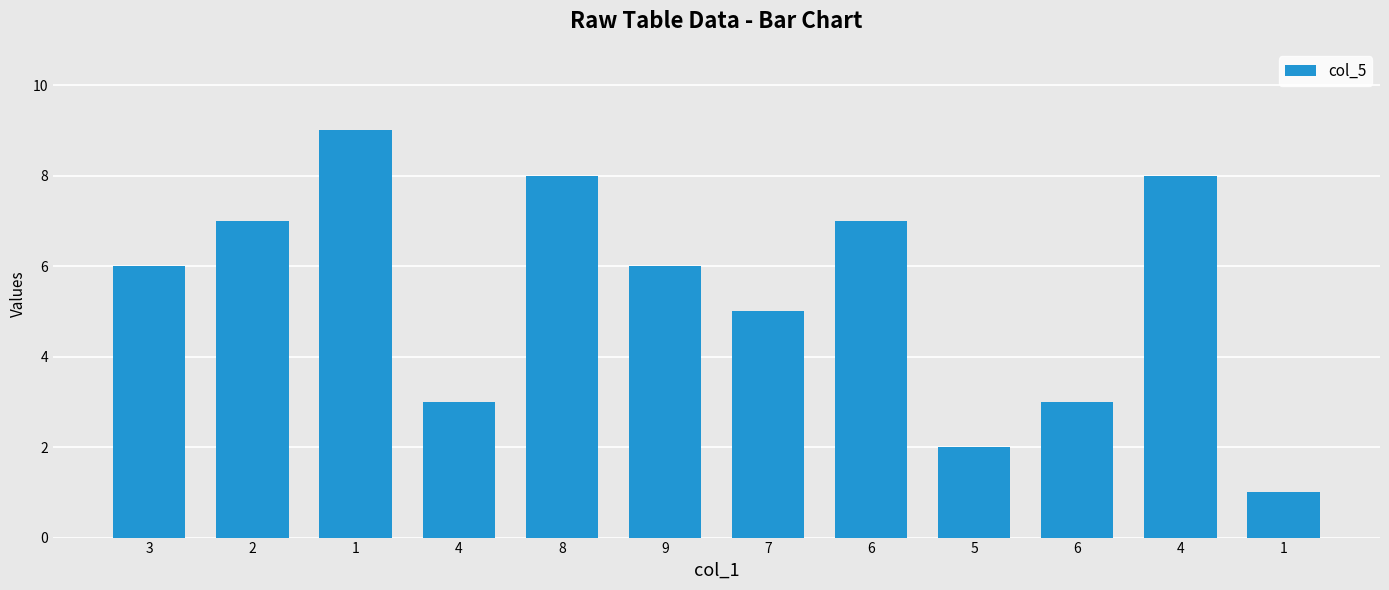

Where is the data nearest to the value 5?

7